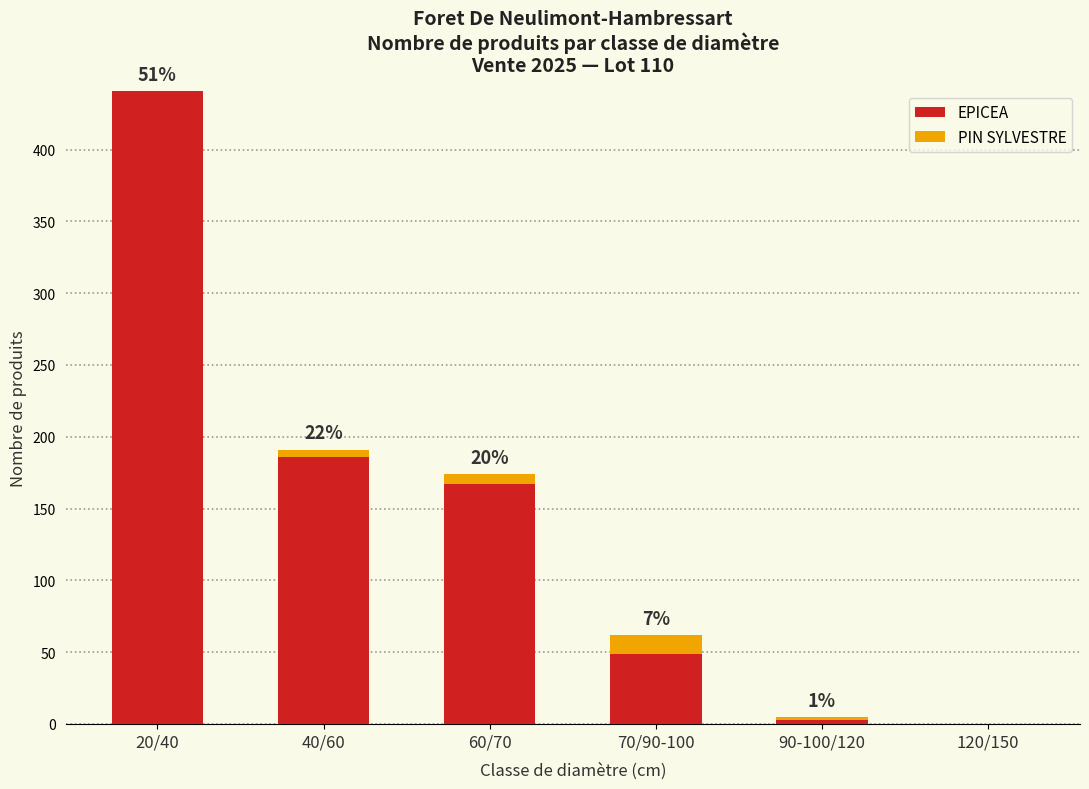

Reading right to left, transcribe the values for EPICEA.

120/150=0	90-100/120=3	70/90-100=49	60/70=167	40/60=186	20/40=441